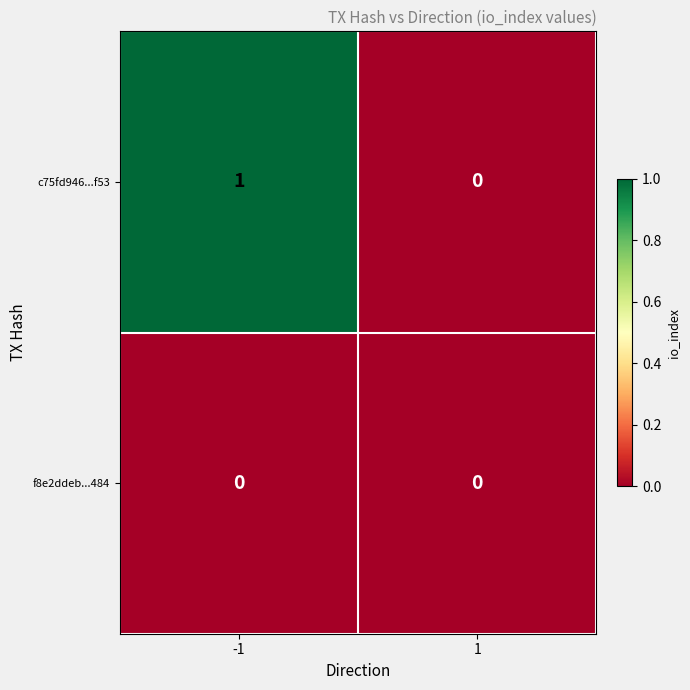

At which category is the sum across all series the highest?

-1